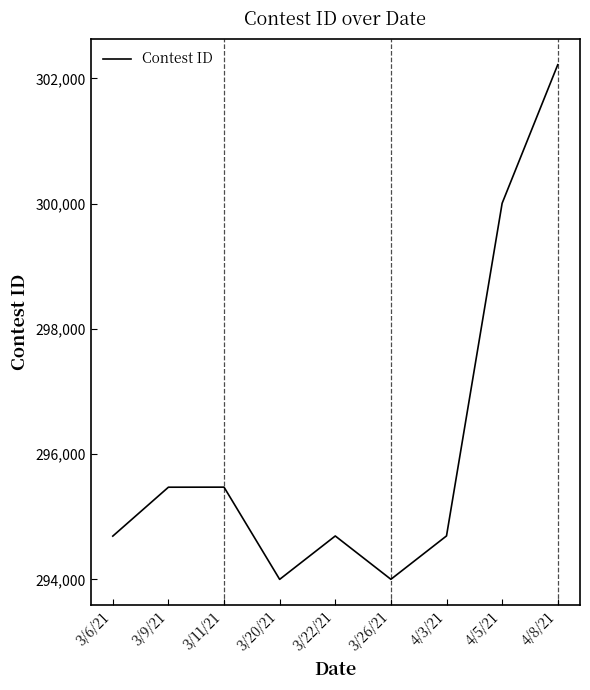

The chart shows a value of 294692 at 3/22/21. True or false?

True